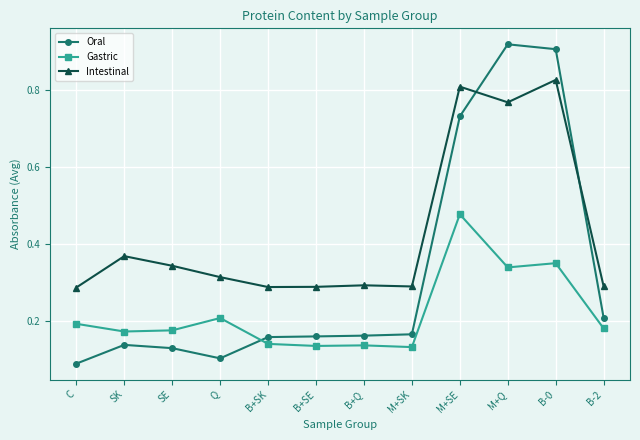

How many series are shown in this chart?

3